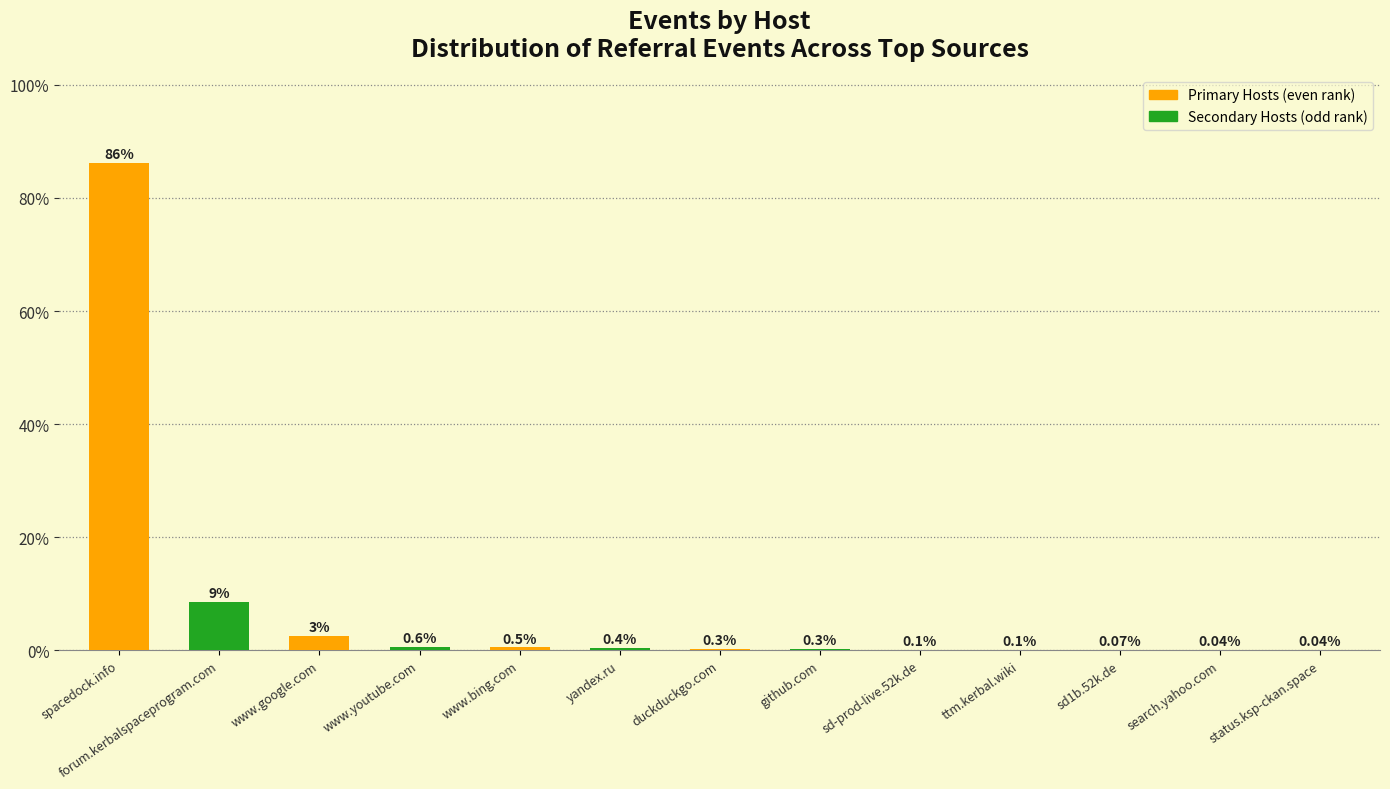

At which category does the chart reach its peak across all series?

spacedock.info